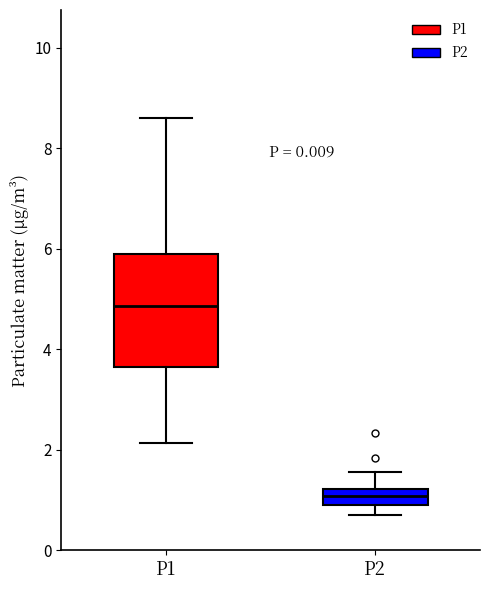

Reading left to right, read every box against the y-axis: the position of its median line, the range the box covers, and the ends of its whiskers. The values are not printed on the chart, so give them approximately, as read against the axis.

P1: median 4.8, box 3.6 to 5.8, whiskers 2.2 to 8.6
P2: median 1.0 (inside the box), box 1.0 to 1.2, whiskers 0.8 to 1.6